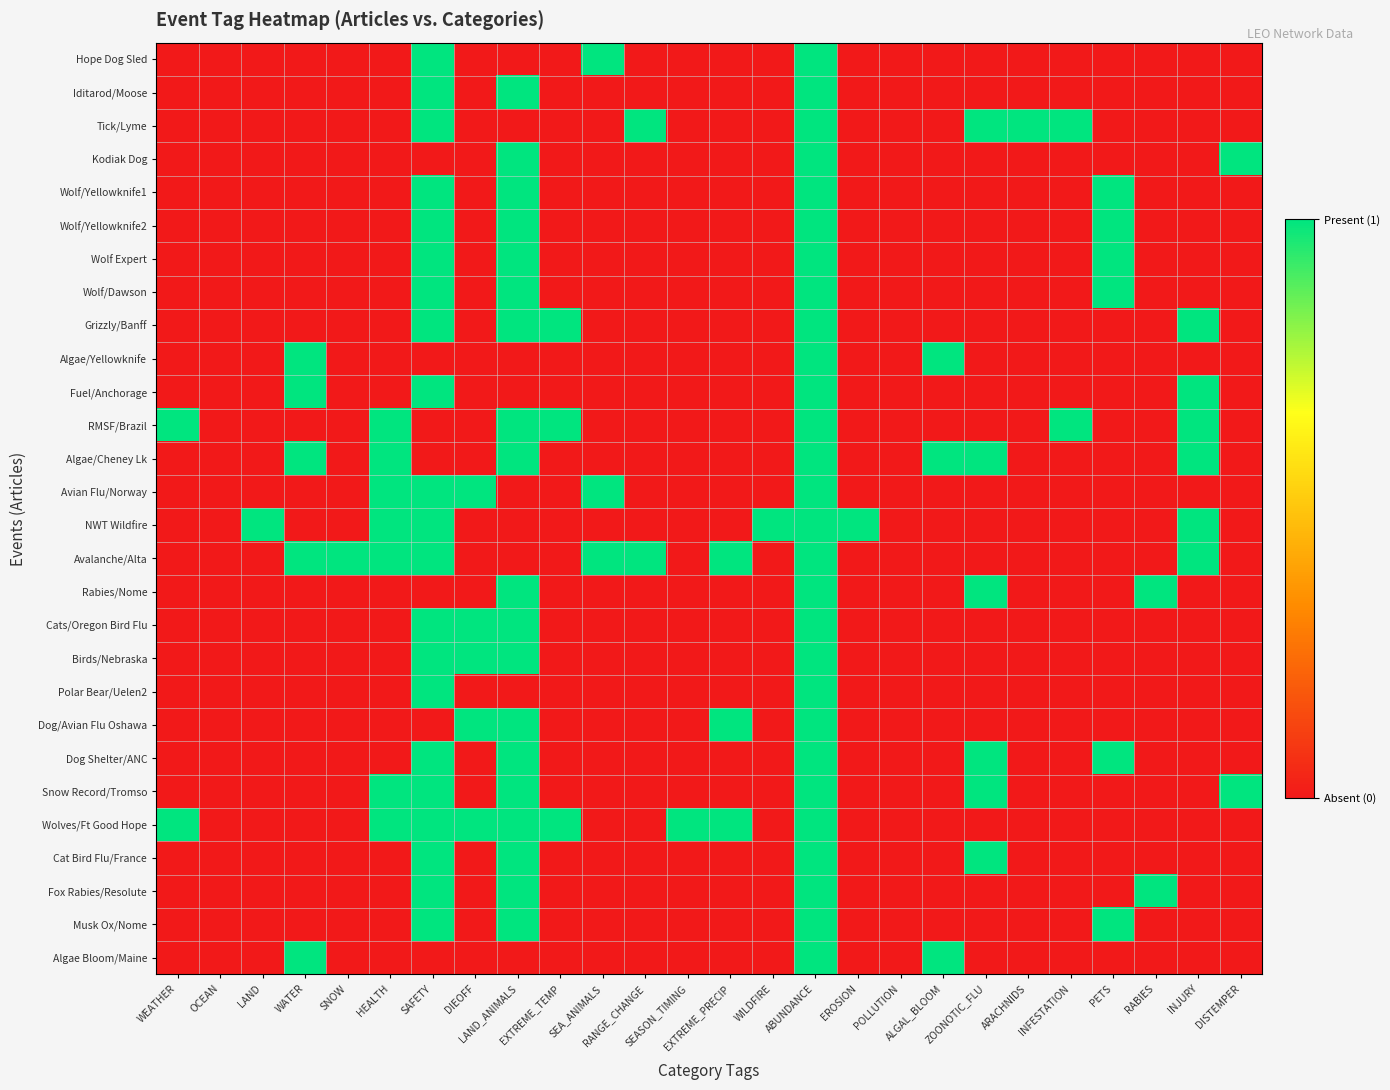

Reading right to left, what are all the values shown in this chart?

Hope Dog Sled: DISTEMPER=0	INJURY=0	RABIES=0	PETS=0	INFESTATION=0	ARACHNIDS=0	ZOONOTIC_FLU=0	ALGAL_BLOOM=0	POLLUTION=0	EROSION=0	ABUNDANCE=1	WILDFIRE=0	EXTREME_PRECIP=0	SEASON_TIMING=0	RANGE_CHANGE=0	SEA_ANIMALS=1	EXTREME_TEMP=0	LAND_ANIMALS=0	DIEOFF=0	SAFETY=1	HEALTH=0	SNOW=0	WATER=0	LAND=0	OCEAN=0	WEATHER=0
Iditarod/Moose: DISTEMPER=0	INJURY=0	RABIES=0	PETS=0	INFESTATION=0	ARACHNIDS=0	ZOONOTIC_FLU=0	ALGAL_BLOOM=0	POLLUTION=0	EROSION=0	ABUNDANCE=1	WILDFIRE=0	EXTREME_PRECIP=0	SEASON_TIMING=0	RANGE_CHANGE=0	SEA_ANIMALS=0	EXTREME_TEMP=0	LAND_ANIMALS=1	DIEOFF=0	SAFETY=1	HEALTH=0	SNOW=0	WATER=0	LAND=0	OCEAN=0	WEATHER=0
Tick/Lyme: DISTEMPER=0	INJURY=0	RABIES=0	PETS=0	INFESTATION=1	ARACHNIDS=1	ZOONOTIC_FLU=1	ALGAL_BLOOM=0	POLLUTION=0	EROSION=0	ABUNDANCE=1	WILDFIRE=0	EXTREME_PRECIP=0	SEASON_TIMING=0	RANGE_CHANGE=1	SEA_ANIMALS=0	EXTREME_TEMP=0	LAND_ANIMALS=0	DIEOFF=0	SAFETY=1	HEALTH=0	SNOW=0	WATER=0	LAND=0	OCEAN=0	WEATHER=0
Kodiak Dog: DISTEMPER=1	INJURY=0	RABIES=0	PETS=0	INFESTATION=0	ARACHNIDS=0	ZOONOTIC_FLU=0	ALGAL_BLOOM=0	POLLUTION=0	EROSION=0	ABUNDANCE=1	WILDFIRE=0	EXTREME_PRECIP=0	SEASON_TIMING=0	RANGE_CHANGE=0	SEA_ANIMALS=0	EXTREME_TEMP=0	LAND_ANIMALS=1	DIEOFF=0	SAFETY=0	HEALTH=0	SNOW=0	WATER=0	LAND=0	OCEAN=0	WEATHER=0
Wolf/Yellowknife1: DISTEMPER=0	INJURY=0	RABIES=0	PETS=1	INFESTATION=0	ARACHNIDS=0	ZOONOTIC_FLU=0	ALGAL_BLOOM=0	POLLUTION=0	EROSION=0	ABUNDANCE=1	WILDFIRE=0	EXTREME_PRECIP=0	SEASON_TIMING=0	RANGE_CHANGE=0	SEA_ANIMALS=0	EXTREME_TEMP=0	LAND_ANIMALS=1	DIEOFF=0	SAFETY=1	HEALTH=0	SNOW=0	WATER=0	LAND=0	OCEAN=0	WEATHER=0
Wolf/Yellowknife2: DISTEMPER=0	INJURY=0	RABIES=0	PETS=1	INFESTATION=0	ARACHNIDS=0	ZOONOTIC_FLU=0	ALGAL_BLOOM=0	POLLUTION=0	EROSION=0	ABUNDANCE=1	WILDFIRE=0	EXTREME_PRECIP=0	SEASON_TIMING=0	RANGE_CHANGE=0	SEA_ANIMALS=0	EXTREME_TEMP=0	LAND_ANIMALS=1	DIEOFF=0	SAFETY=1	HEALTH=0	SNOW=0	WATER=0	LAND=0	OCEAN=0	WEATHER=0
Wolf Expert: DISTEMPER=0	INJURY=0	RABIES=0	PETS=1	INFESTATION=0	ARACHNIDS=0	ZOONOTIC_FLU=0	ALGAL_BLOOM=0	POLLUTION=0	EROSION=0	ABUNDANCE=1	WILDFIRE=0	EXTREME_PRECIP=0	SEASON_TIMING=0	RANGE_CHANGE=0	SEA_ANIMALS=0	EXTREME_TEMP=0	LAND_ANIMALS=1	DIEOFF=0	SAFETY=1	HEALTH=0	SNOW=0	WATER=0	LAND=0	OCEAN=0	WEATHER=0
Wolf/Dawson: DISTEMPER=0	INJURY=0	RABIES=0	PETS=1	INFESTATION=0	ARACHNIDS=0	ZOONOTIC_FLU=0	ALGAL_BLOOM=0	POLLUTION=0	EROSION=0	ABUNDANCE=1	WILDFIRE=0	EXTREME_PRECIP=0	SEASON_TIMING=0	RANGE_CHANGE=0	SEA_ANIMALS=0	EXTREME_TEMP=0	LAND_ANIMALS=1	DIEOFF=0	SAFETY=1	HEALTH=0	SNOW=0	WATER=0	LAND=0	OCEAN=0	WEATHER=0
Grizzly/Banff: DISTEMPER=0	INJURY=1	RABIES=0	PETS=0	INFESTATION=0	ARACHNIDS=0	ZOONOTIC_FLU=0	ALGAL_BLOOM=0	POLLUTION=0	EROSION=0	ABUNDANCE=1	WILDFIRE=0	EXTREME_PRECIP=0	SEASON_TIMING=0	RANGE_CHANGE=0	SEA_ANIMALS=0	EXTREME_TEMP=1	LAND_ANIMALS=1	DIEOFF=0	SAFETY=1	HEALTH=0	SNOW=0	WATER=0	LAND=0	OCEAN=0	WEATHER=0
Algae/Yellowknife: DISTEMPER=0	INJURY=0	RABIES=0	PETS=0	INFESTATION=0	ARACHNIDS=0	ZOONOTIC_FLU=0	ALGAL_BLOOM=1	POLLUTION=0	EROSION=0	ABUNDANCE=1	WILDFIRE=0	EXTREME_PRECIP=0	SEASON_TIMING=0	RANGE_CHANGE=0	SEA_ANIMALS=0	EXTREME_TEMP=0	LAND_ANIMALS=0	DIEOFF=0	SAFETY=0	HEALTH=0	SNOW=0	WATER=1	LAND=0	OCEAN=0	WEATHER=0
Fuel/Anchorage: DISTEMPER=0	INJURY=1	RABIES=0	PETS=0	INFESTATION=0	ARACHNIDS=0	ZOONOTIC_FLU=0	ALGAL_BLOOM=0	POLLUTION=0	EROSION=0	ABUNDANCE=1	WILDFIRE=0	EXTREME_PRECIP=0	SEASON_TIMING=0	RANGE_CHANGE=0	SEA_ANIMALS=0	EXTREME_TEMP=0	LAND_ANIMALS=0	DIEOFF=0	SAFETY=1	HEALTH=0	SNOW=0	WATER=1	LAND=0	OCEAN=0	WEATHER=0
RMSF/Brazil: DISTEMPER=0	INJURY=1	RABIES=0	PETS=0	INFESTATION=1	ARACHNIDS=0	ZOONOTIC_FLU=0	ALGAL_BLOOM=0	POLLUTION=0	EROSION=0	ABUNDANCE=1	WILDFIRE=0	EXTREME_PRECIP=0	SEASON_TIMING=0	RANGE_CHANGE=0	SEA_ANIMALS=0	EXTREME_TEMP=1	LAND_ANIMALS=1	DIEOFF=0	SAFETY=0	HEALTH=1	SNOW=0	WATER=0	LAND=0	OCEAN=0	WEATHER=1
Algae/Cheney Lk: DISTEMPER=0	INJURY=1	RABIES=0	PETS=0	INFESTATION=0	ARACHNIDS=0	ZOONOTIC_FLU=1	ALGAL_BLOOM=1	POLLUTION=0	EROSION=0	ABUNDANCE=1	WILDFIRE=0	EXTREME_PRECIP=0	SEASON_TIMING=0	RANGE_CHANGE=0	SEA_ANIMALS=0	EXTREME_TEMP=0	LAND_ANIMALS=1	DIEOFF=0	SAFETY=0	HEALTH=1	SNOW=0	WATER=1	LAND=0	OCEAN=0	WEATHER=0
Avian Flu/Norway: DISTEMPER=0	INJURY=0	RABIES=0	PETS=0	INFESTATION=0	ARACHNIDS=0	ZOONOTIC_FLU=0	ALGAL_BLOOM=0	POLLUTION=0	EROSION=0	ABUNDANCE=1	WILDFIRE=0	EXTREME_PRECIP=0	SEASON_TIMING=0	RANGE_CHANGE=0	SEA_ANIMALS=1	EXTREME_TEMP=0	LAND_ANIMALS=0	DIEOFF=1	SAFETY=1	HEALTH=1	SNOW=0	WATER=0	LAND=0	OCEAN=0	WEATHER=0
NWT Wildfire: DISTEMPER=0	INJURY=1	RABIES=0	PETS=0	INFESTATION=0	ARACHNIDS=0	ZOONOTIC_FLU=0	ALGAL_BLOOM=0	POLLUTION=0	EROSION=1	ABUNDANCE=1	WILDFIRE=1	EXTREME_PRECIP=0	SEASON_TIMING=0	RANGE_CHANGE=0	SEA_ANIMALS=0	EXTREME_TEMP=0	LAND_ANIMALS=0	DIEOFF=0	SAFETY=1	HEALTH=1	SNOW=0	WATER=0	LAND=1	OCEAN=0	WEATHER=0
Avalanche/Alta: DISTEMPER=0	INJURY=1	RABIES=0	PETS=0	INFESTATION=0	ARACHNIDS=0	ZOONOTIC_FLU=0	ALGAL_BLOOM=0	POLLUTION=0	EROSION=0	ABUNDANCE=1	WILDFIRE=0	EXTREME_PRECIP=1	SEASON_TIMING=0	RANGE_CHANGE=1	SEA_ANIMALS=1	EXTREME_TEMP=0	LAND_ANIMALS=0	DIEOFF=0	SAFETY=1	HEALTH=1	SNOW=1	WATER=1	LAND=0	OCEAN=0	WEATHER=0
Rabies/Nome: DISTEMPER=0	INJURY=0	RABIES=1	PETS=0	INFESTATION=0	ARACHNIDS=0	ZOONOTIC_FLU=1	ALGAL_BLOOM=0	POLLUTION=0	EROSION=0	ABUNDANCE=1	WILDFIRE=0	EXTREME_PRECIP=0	SEASON_TIMING=0	RANGE_CHANGE=0	SEA_ANIMALS=0	EXTREME_TEMP=0	LAND_ANIMALS=1	DIEOFF=0	SAFETY=0	HEALTH=0	SNOW=0	WATER=0	LAND=0	OCEAN=0	WEATHER=0
Cats/Oregon Bird Flu: DISTEMPER=0	INJURY=0	RABIES=0	PETS=0	INFESTATION=0	ARACHNIDS=0	ZOONOTIC_FLU=0	ALGAL_BLOOM=0	POLLUTION=0	EROSION=0	ABUNDANCE=1	WILDFIRE=0	EXTREME_PRECIP=0	SEASON_TIMING=0	RANGE_CHANGE=0	SEA_ANIMALS=0	EXTREME_TEMP=0	LAND_ANIMALS=1	DIEOFF=1	SAFETY=1	HEALTH=0	SNOW=0	WATER=0	LAND=0	OCEAN=0	WEATHER=0
Birds/Nebraska: DISTEMPER=0	INJURY=0	RABIES=0	PETS=0	INFESTATION=0	ARACHNIDS=0	ZOONOTIC_FLU=0	ALGAL_BLOOM=0	POLLUTION=0	EROSION=0	ABUNDANCE=1	WILDFIRE=0	EXTREME_PRECIP=0	SEASON_TIMING=0	RANGE_CHANGE=0	SEA_ANIMALS=0	EXTREME_TEMP=0	LAND_ANIMALS=1	DIEOFF=1	SAFETY=1	HEALTH=0	SNOW=0	WATER=0	LAND=0	OCEAN=0	WEATHER=0
Polar Bear/Uelen2: DISTEMPER=0	INJURY=0	RABIES=0	PETS=0	INFESTATION=0	ARACHNIDS=0	ZOONOTIC_FLU=0	ALGAL_BLOOM=0	POLLUTION=0	EROSION=0	ABUNDANCE=1	WILDFIRE=0	EXTREME_PRECIP=0	SEASON_TIMING=0	RANGE_CHANGE=0	SEA_ANIMALS=0	EXTREME_TEMP=0	LAND_ANIMALS=0	DIEOFF=0	SAFETY=1	HEALTH=0	SNOW=0	WATER=0	LAND=0	OCEAN=0	WEATHER=0
Dog/Avian Flu Oshawa: DISTEMPER=0	INJURY=0	RABIES=0	PETS=0	INFESTATION=0	ARACHNIDS=0	ZOONOTIC_FLU=0	ALGAL_BLOOM=0	POLLUTION=0	EROSION=0	ABUNDANCE=1	WILDFIRE=0	EXTREME_PRECIP=1	SEASON_TIMING=0	RANGE_CHANGE=0	SEA_ANIMALS=0	EXTREME_TEMP=0	LAND_ANIMALS=1	DIEOFF=1	SAFETY=0	HEALTH=0	SNOW=0	WATER=0	LAND=0	OCEAN=0	WEATHER=0
Dog Shelter/ANC: DISTEMPER=0	INJURY=0	RABIES=0	PETS=1	INFESTATION=0	ARACHNIDS=0	ZOONOTIC_FLU=1	ALGAL_BLOOM=0	POLLUTION=0	EROSION=0	ABUNDANCE=1	WILDFIRE=0	EXTREME_PRECIP=0	SEASON_TIMING=0	RANGE_CHANGE=0	SEA_ANIMALS=0	EXTREME_TEMP=0	LAND_ANIMALS=1	DIEOFF=0	SAFETY=1	HEALTH=0	SNOW=0	WATER=0	LAND=0	OCEAN=0	WEATHER=0
Snow Record/Tromso: DISTEMPER=1	INJURY=0	RABIES=0	PETS=0	INFESTATION=0	ARACHNIDS=0	ZOONOTIC_FLU=1	ALGAL_BLOOM=0	POLLUTION=0	EROSION=0	ABUNDANCE=1	WILDFIRE=0	EXTREME_PRECIP=0	SEASON_TIMING=0	RANGE_CHANGE=0	SEA_ANIMALS=0	EXTREME_TEMP=0	LAND_ANIMALS=1	DIEOFF=0	SAFETY=1	HEALTH=1	SNOW=0	WATER=0	LAND=0	OCEAN=0	WEATHER=0
Wolves/Ft Good Hope: DISTEMPER=0	INJURY=0	RABIES=0	PETS=0	INFESTATION=0	ARACHNIDS=0	ZOONOTIC_FLU=0	ALGAL_BLOOM=0	POLLUTION=0	EROSION=0	ABUNDANCE=1	WILDFIRE=0	EXTREME_PRECIP=1	SEASON_TIMING=1	RANGE_CHANGE=0	SEA_ANIMALS=0	EXTREME_TEMP=1	LAND_ANIMALS=1	DIEOFF=1	SAFETY=1	HEALTH=1	SNOW=0	WATER=0	LAND=0	OCEAN=0	WEATHER=1
Cat Bird Flu/France: DISTEMPER=0	INJURY=0	RABIES=0	PETS=0	INFESTATION=0	ARACHNIDS=0	ZOONOTIC_FLU=1	ALGAL_BLOOM=0	POLLUTION=0	EROSION=0	ABUNDANCE=1	WILDFIRE=0	EXTREME_PRECIP=0	SEASON_TIMING=0	RANGE_CHANGE=0	SEA_ANIMALS=0	EXTREME_TEMP=0	LAND_ANIMALS=1	DIEOFF=0	SAFETY=1	HEALTH=0	SNOW=0	WATER=0	LAND=0	OCEAN=0	WEATHER=0
Fox Rabies/Resolute: DISTEMPER=0	INJURY=0	RABIES=1	PETS=0	INFESTATION=0	ARACHNIDS=0	ZOONOTIC_FLU=0	ALGAL_BLOOM=0	POLLUTION=0	EROSION=0	ABUNDANCE=1	WILDFIRE=0	EXTREME_PRECIP=0	SEASON_TIMING=0	RANGE_CHANGE=0	SEA_ANIMALS=0	EXTREME_TEMP=0	LAND_ANIMALS=1	DIEOFF=0	SAFETY=1	HEALTH=0	SNOW=0	WATER=0	LAND=0	OCEAN=0	WEATHER=0
Musk Ox/Nome: DISTEMPER=0	INJURY=0	RABIES=0	PETS=1	INFESTATION=0	ARACHNIDS=0	ZOONOTIC_FLU=0	ALGAL_BLOOM=0	POLLUTION=0	EROSION=0	ABUNDANCE=1	WILDFIRE=0	EXTREME_PRECIP=0	SEASON_TIMING=0	RANGE_CHANGE=0	SEA_ANIMALS=0	EXTREME_TEMP=0	LAND_ANIMALS=1	DIEOFF=0	SAFETY=1	HEALTH=0	SNOW=0	WATER=0	LAND=0	OCEAN=0	WEATHER=0
Algae Bloom/Maine: DISTEMPER=0	INJURY=0	RABIES=0	PETS=0	INFESTATION=0	ARACHNIDS=0	ZOONOTIC_FLU=0	ALGAL_BLOOM=1	POLLUTION=0	EROSION=0	ABUNDANCE=1	WILDFIRE=0	EXTREME_PRECIP=0	SEASON_TIMING=0	RANGE_CHANGE=0	SEA_ANIMALS=0	EXTREME_TEMP=0	LAND_ANIMALS=0	DIEOFF=0	SAFETY=0	HEALTH=0	SNOW=0	WATER=1	LAND=0	OCEAN=0	WEATHER=0